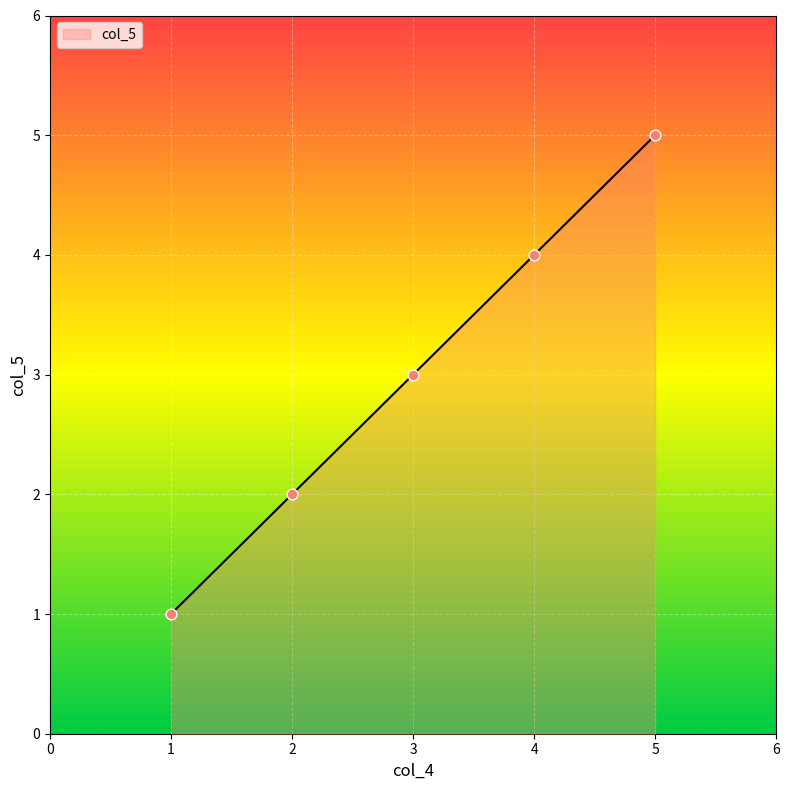

Approximately how many times larger is the value at 3 compared to 1?

3.0